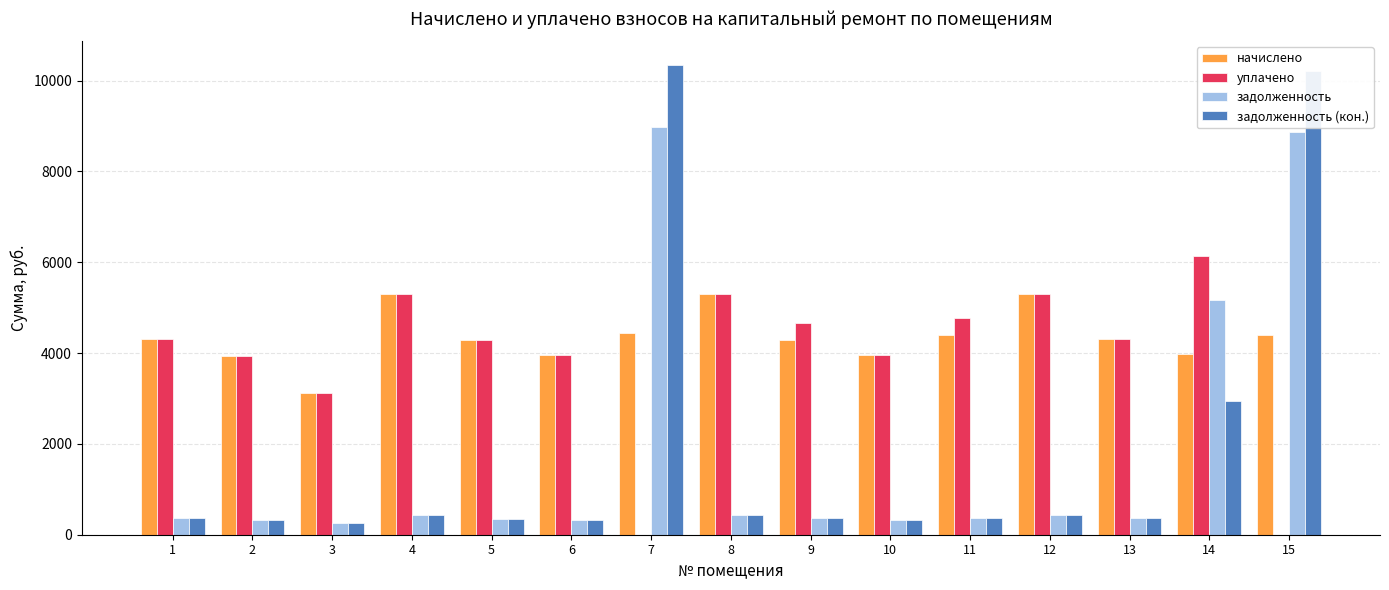

The value of начислено at 1 is 7546.1. True or false?

False